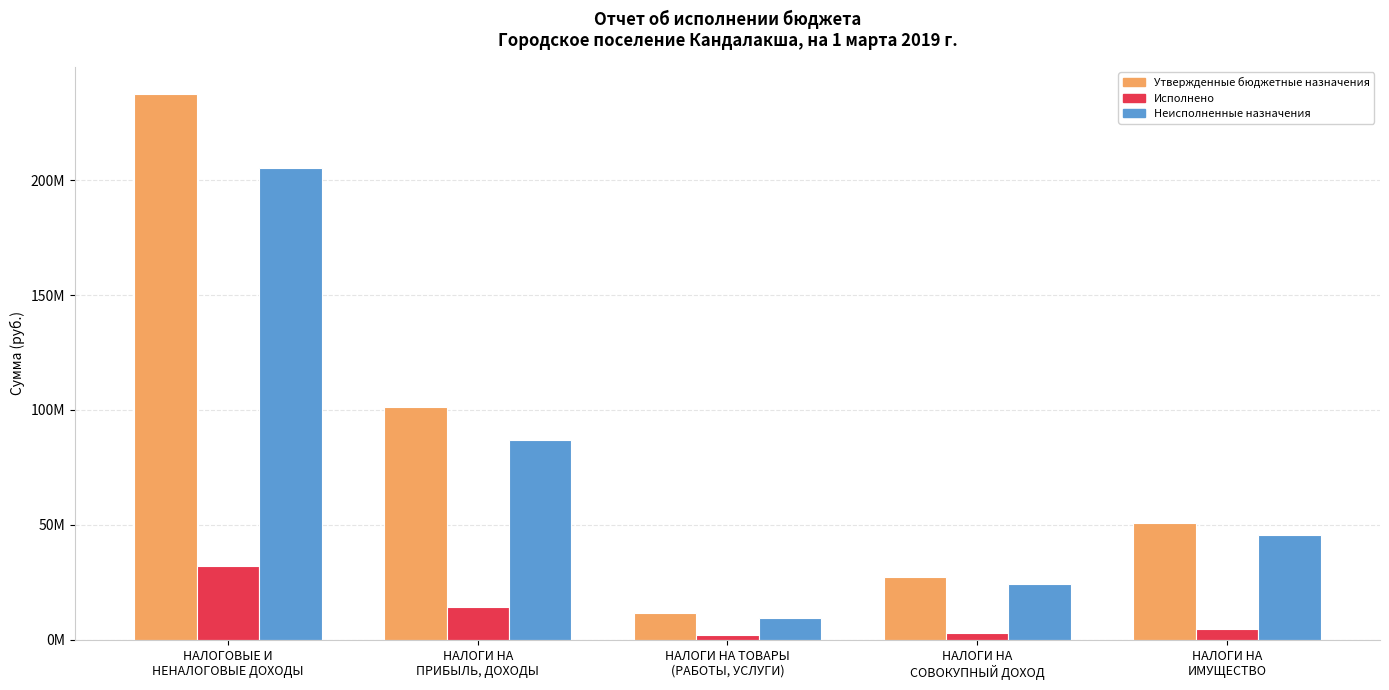

What is the label of the 4th bar from the right?

НАЛОГИ НА
ПРИБЫЛЬ, ДОХОДЫ